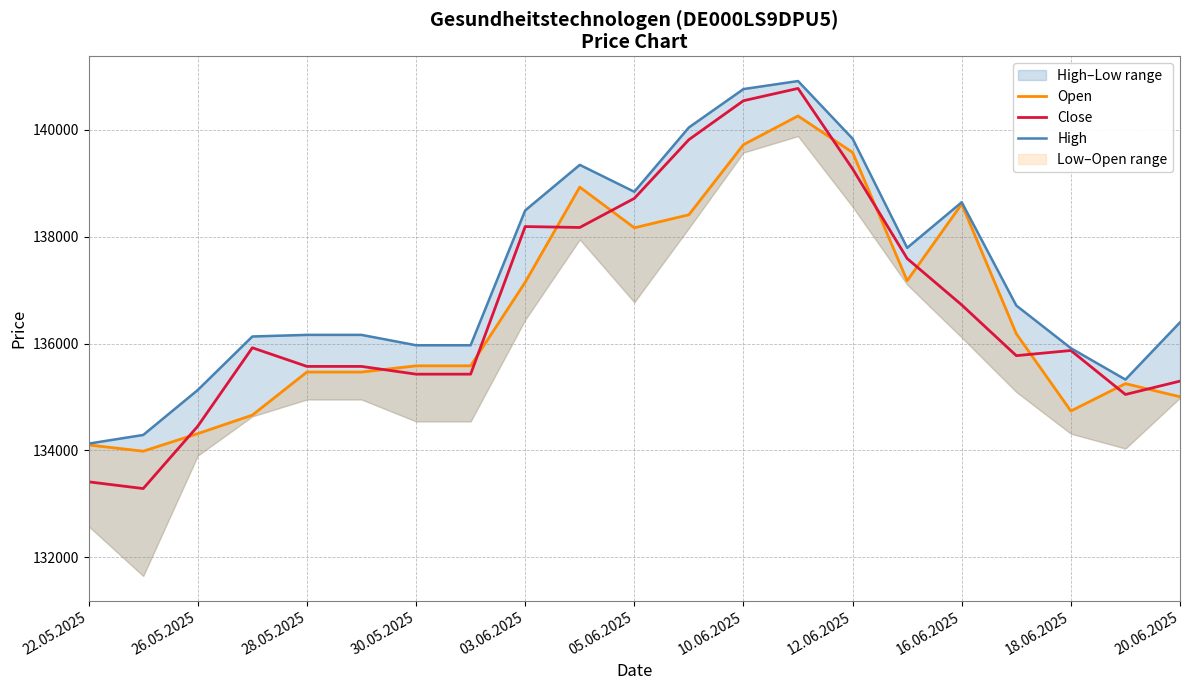

Which series has the largest total across all categories?

High